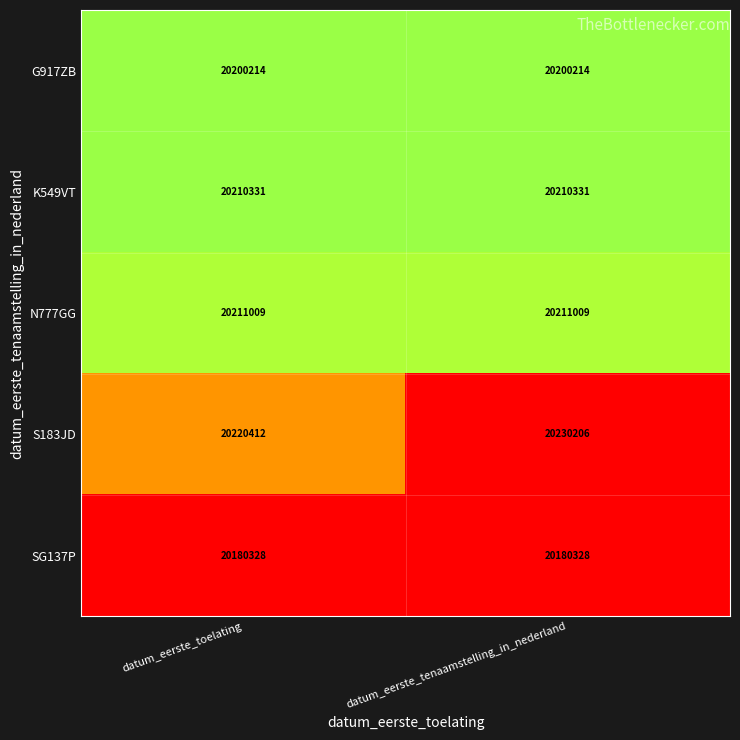

What is the spread (max minus min) of values at datum_eerste_toelating?

40084